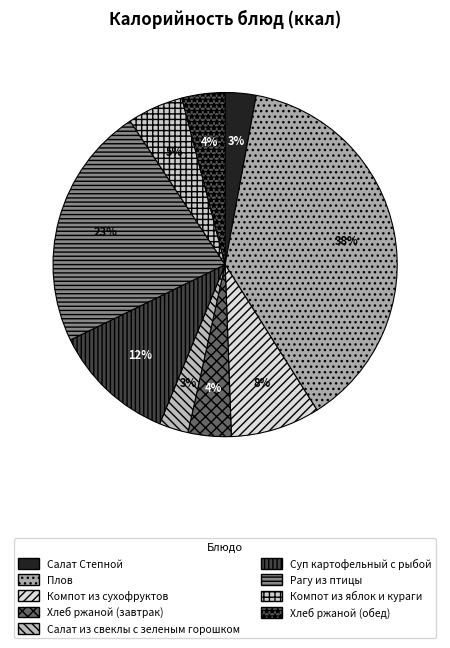

Which slice is the largest?

Плов